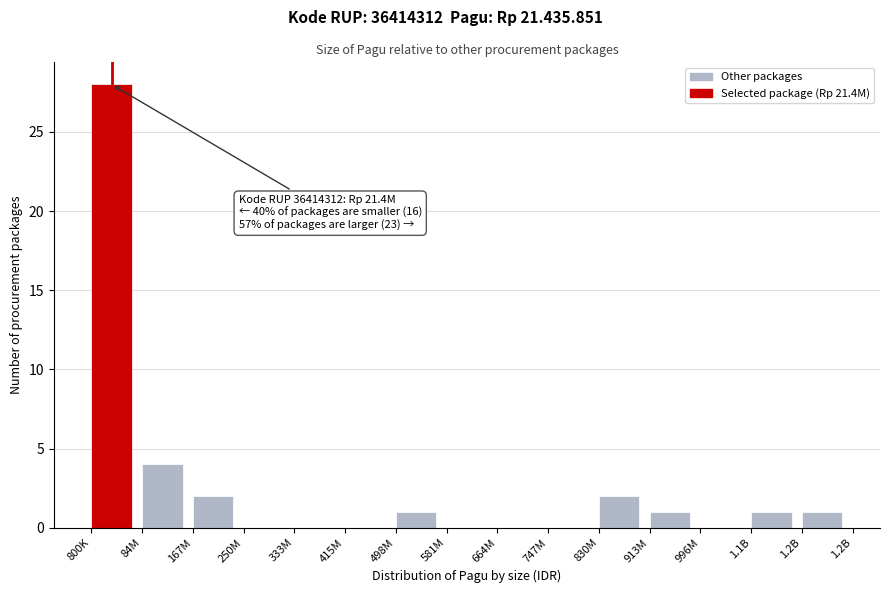

Reading left to right, extract all data points from this chart.

800K=28	84M=4	167M=2	250M=0	333M=0	415M=0	498M=1	581M=0	664M=0	747M=0	830M=2	913M=1	996M=0	1.1B=1	1.2B=1